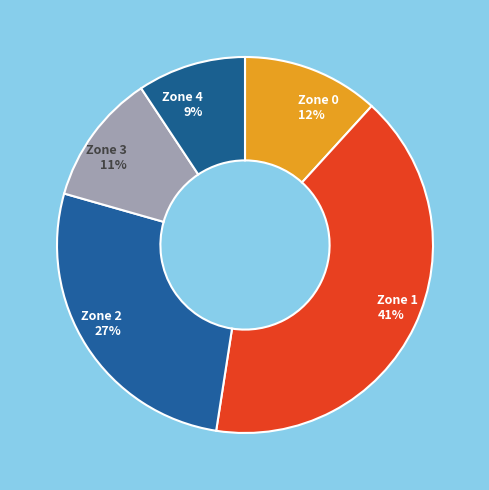

How many slices are in this pie chart?

5